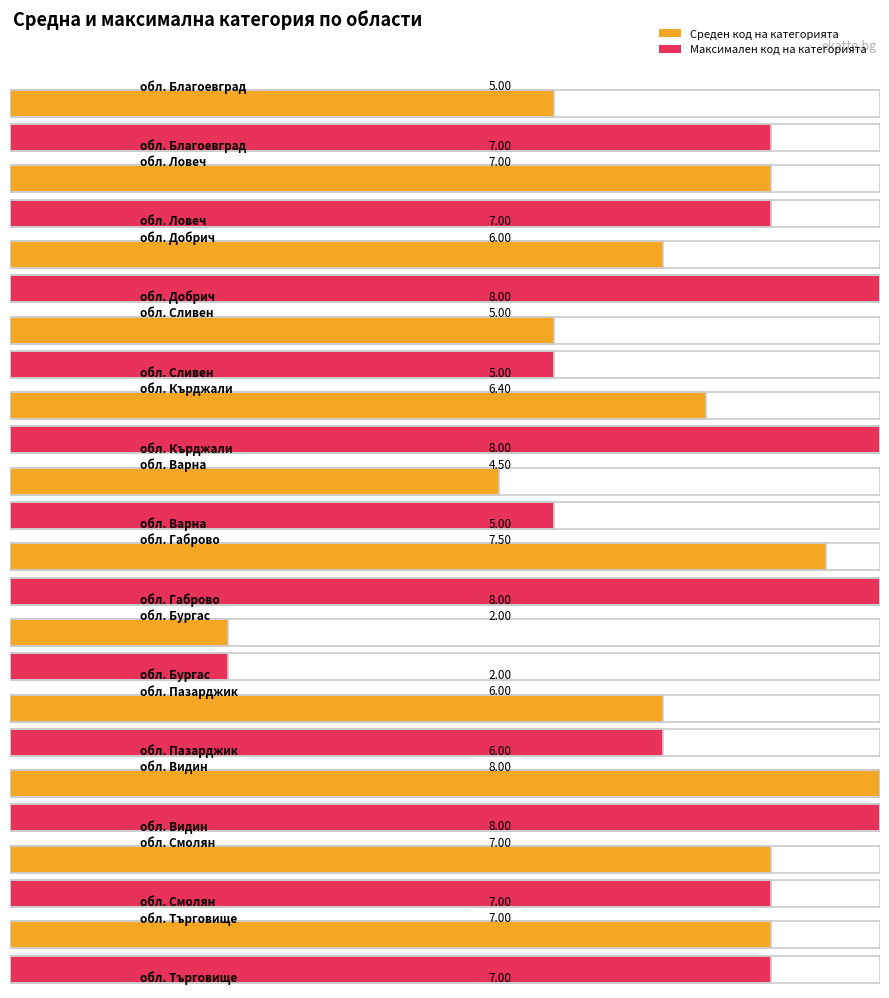

What is the average value of the Код на категорията series?

6